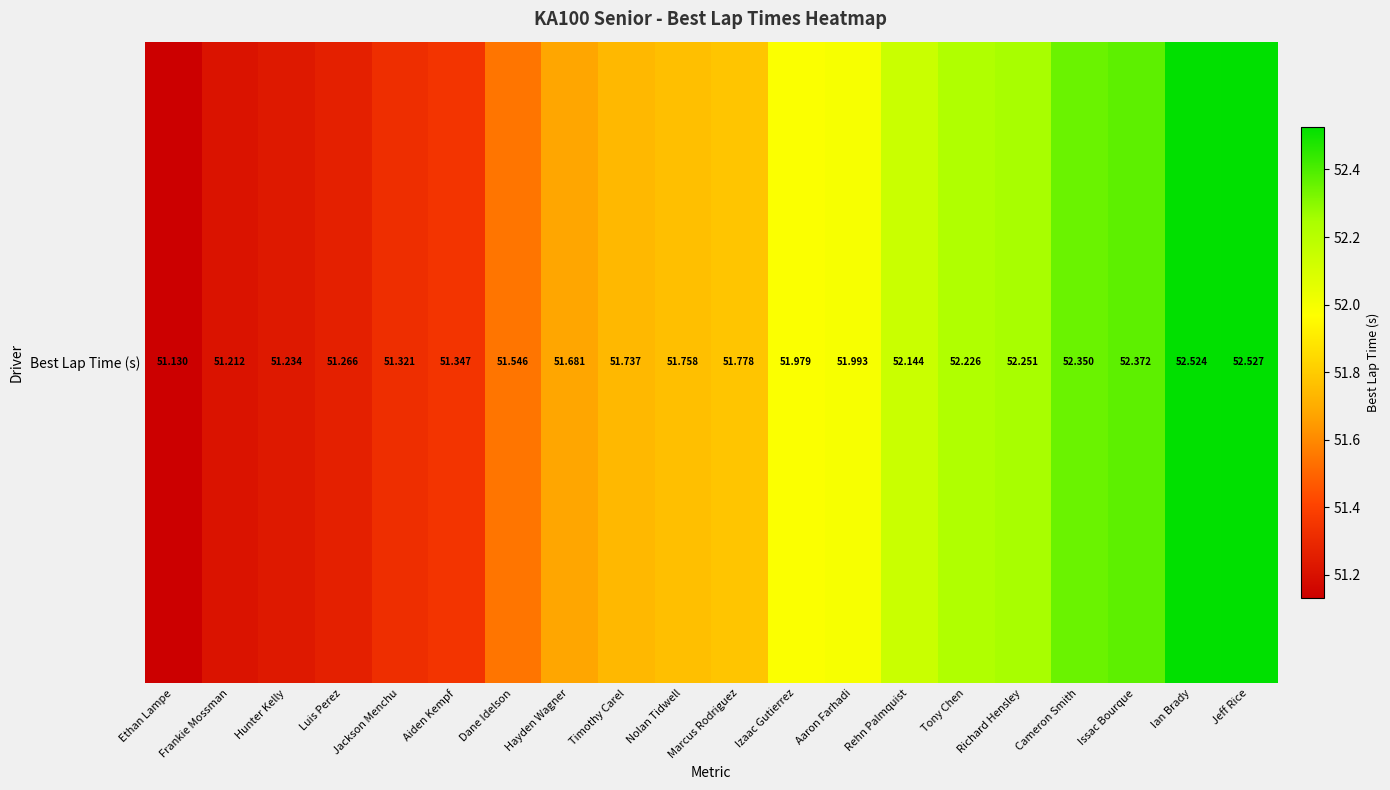

Reading right to left, what are all the values shown in this chart?

Jeff Rice=52.5	Ian Brady=52.5	Issac Bourque=52.4	Cameron Smith=52.4	Richard Hensley=52.3	Tony Chen=52.2	Rehn Palmquist=52.1	Aaron Farhadi=52.0	Izaac Gutierrez=52.0	Marcus Rodriguez=51.8	Nolan Tidwell=51.8	Timothy Carel=51.7	Hayden Wagner=51.7	Dane Idelson=51.5	Aiden Kempf=51.3	Jackson Menchu=51.3	Luis Perez=51.3	Hunter Kelly=51.2	Frankie Mossman=51.2	Ethan Lampe=51.1